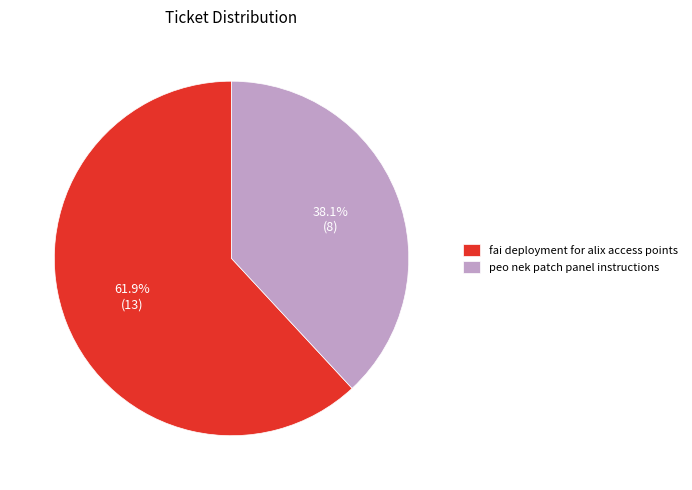

To the nearest percent, what percentage of the pie is fai deployment for alix access points?

62%